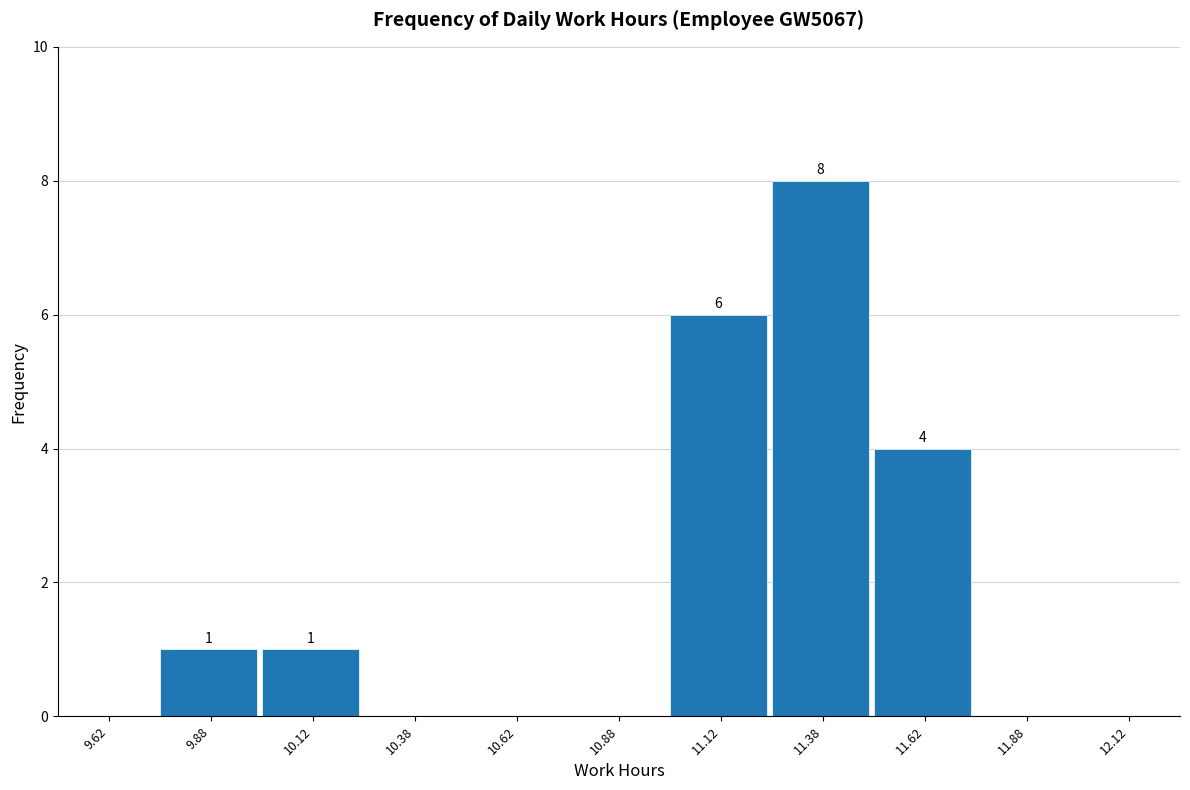

Which range on the x-axis has the tallest bar?

11.25 to 11.50